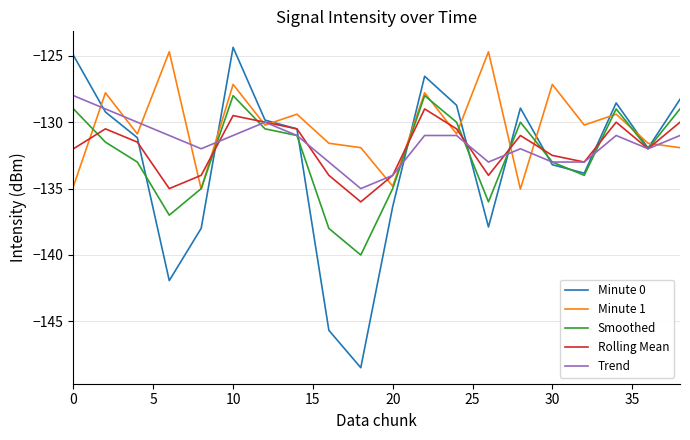

What is the difference between the second highest and second lowest values in the Minute 1 series?

10.3